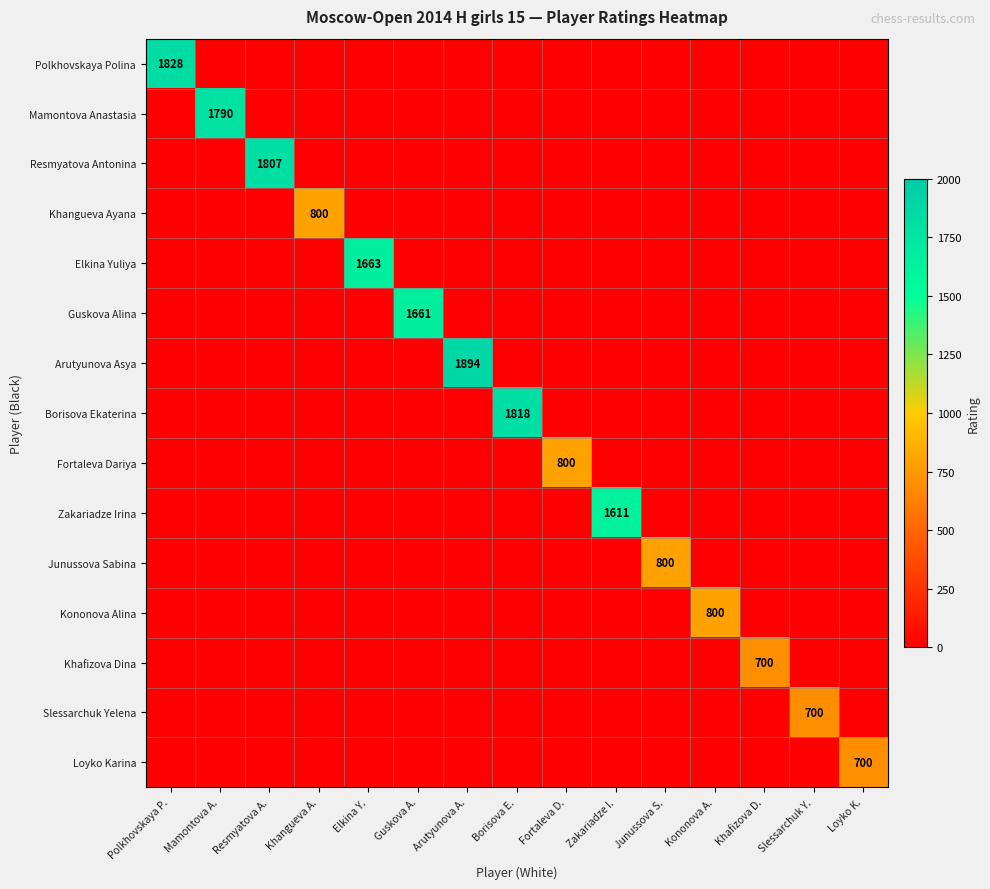

Is it true that Zakariadze Irina equals 1034 at Zakariadze I.?

False